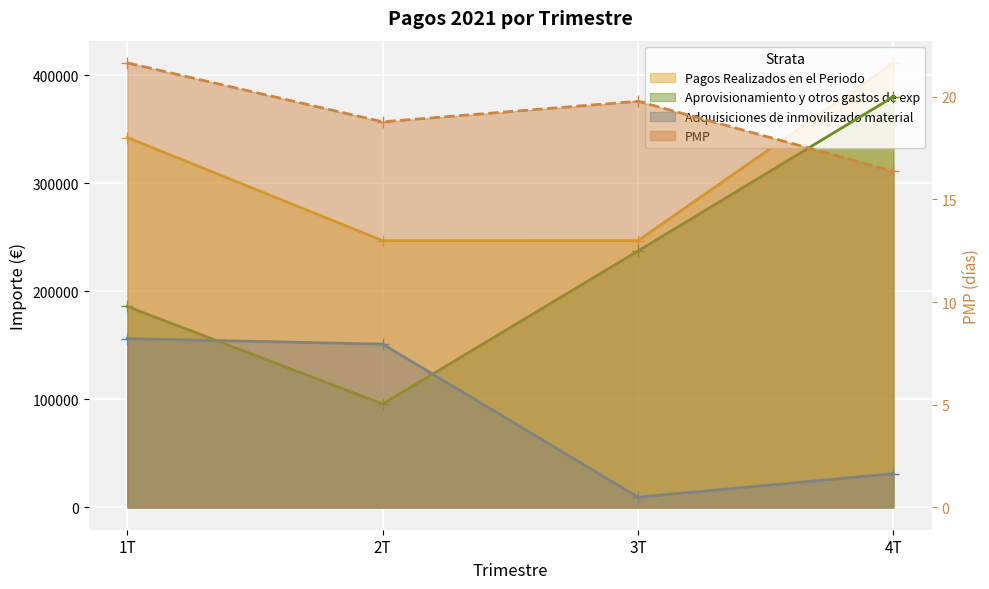

What is the smallest value displayed?

16.4